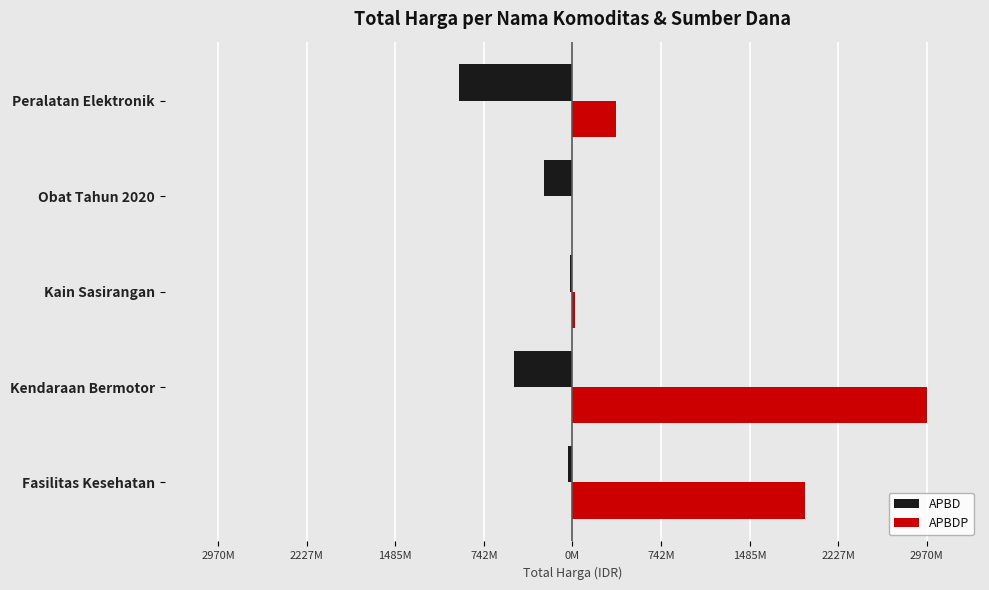

What is the value of the APBD bar at the 3rd from the left?

-18900000